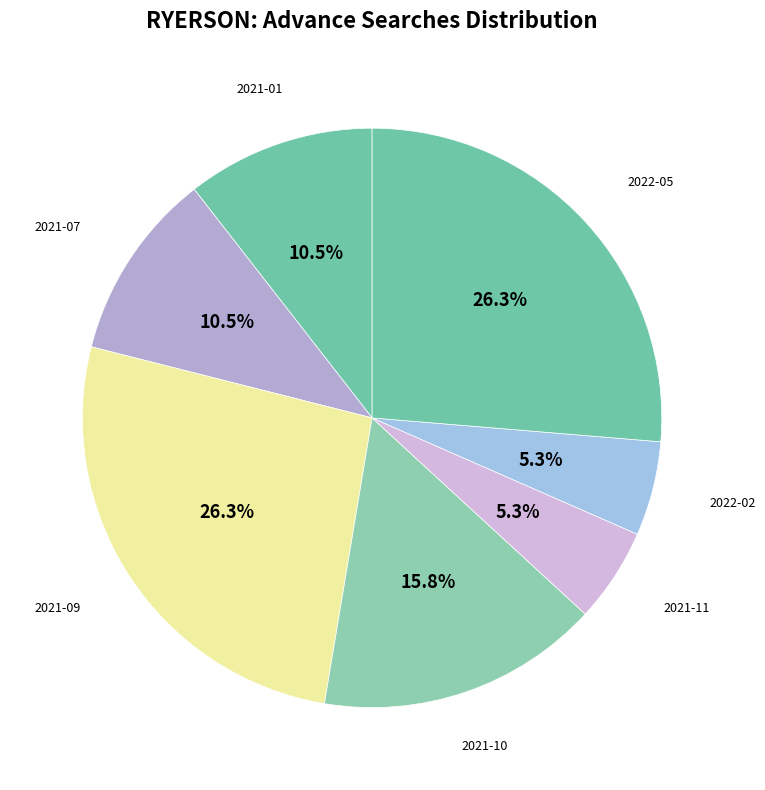

Is there any slice that represents more than half of the pie?

No